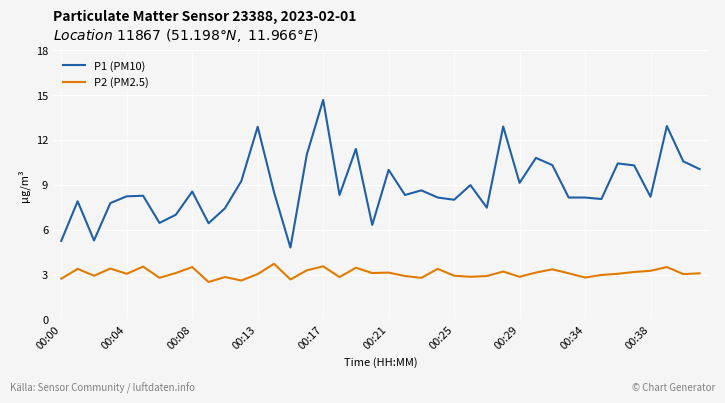

Rank the series by their maximum value, from lowest to highest.

P2 (PM2.5), P1 (PM10)